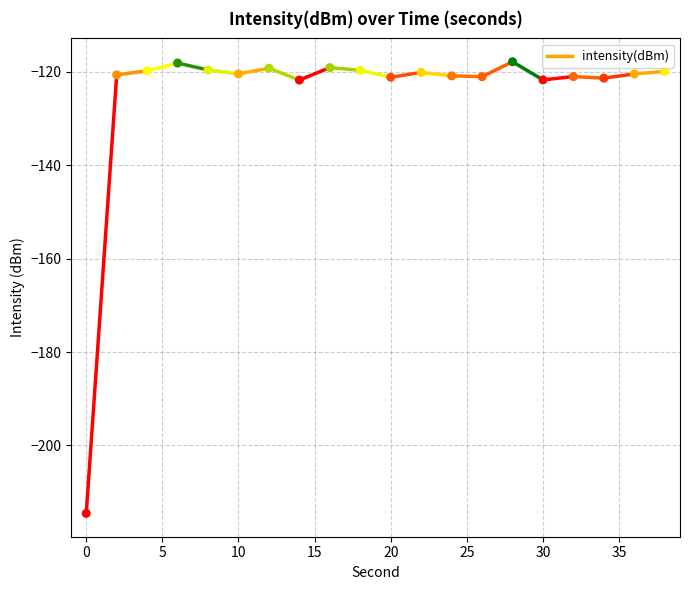

Which has a higher value, 10 or 6?

6